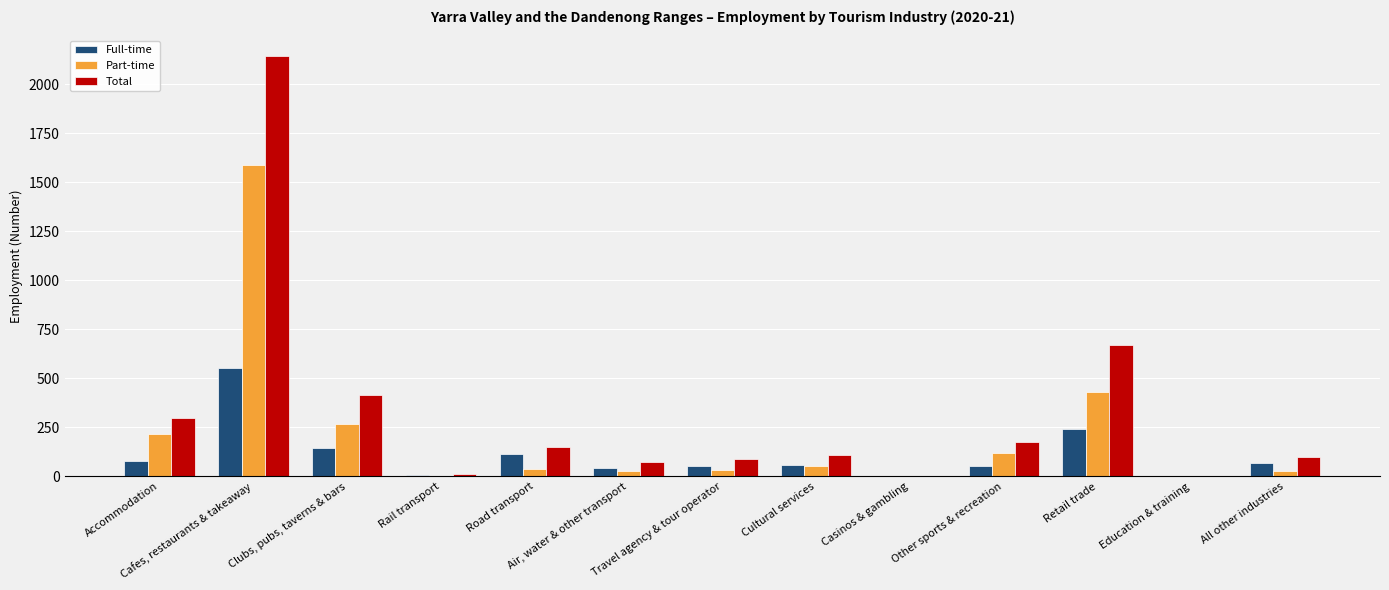

What is the highest value of the Part-time series?

1588.0